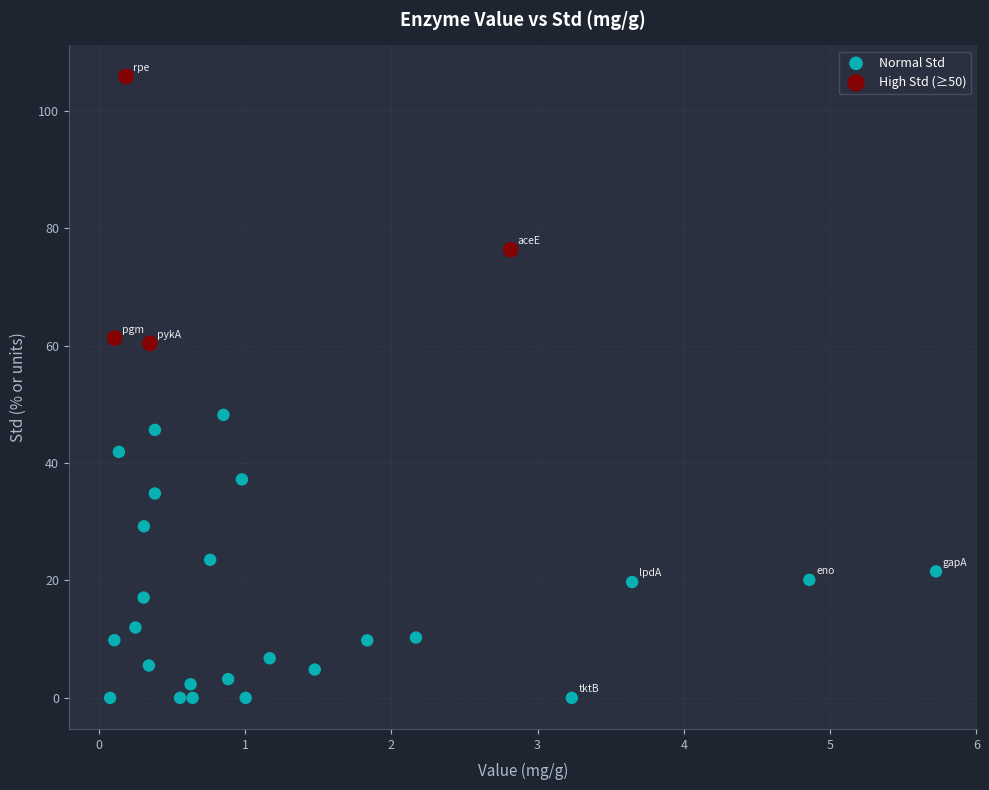

Which series reaches the maximum Y coordinate?

High Std (≥50)